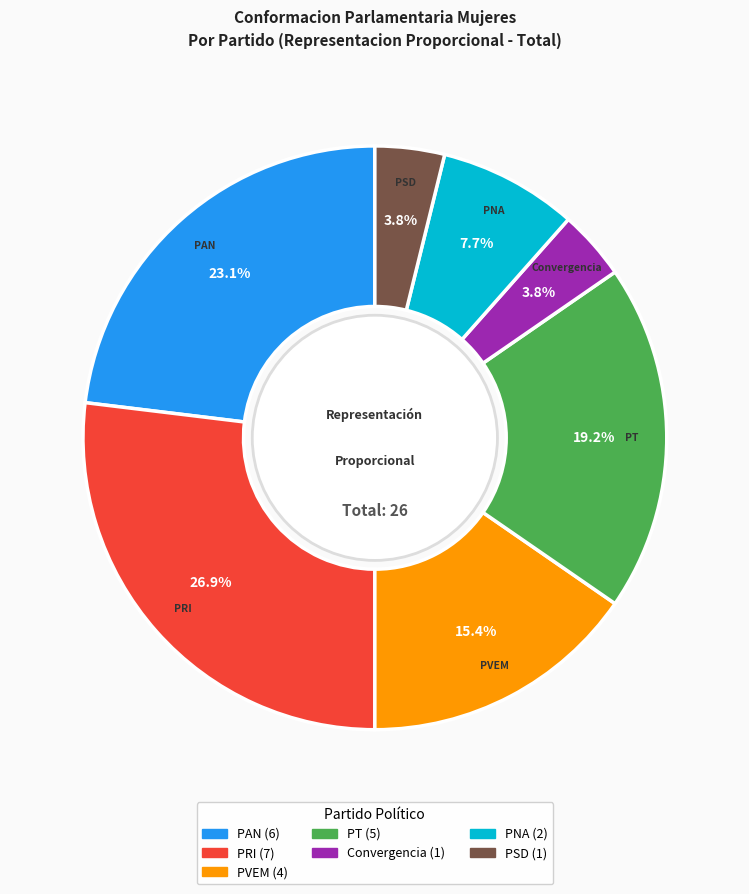

To the nearest percent, what is the average slice percentage?

14%